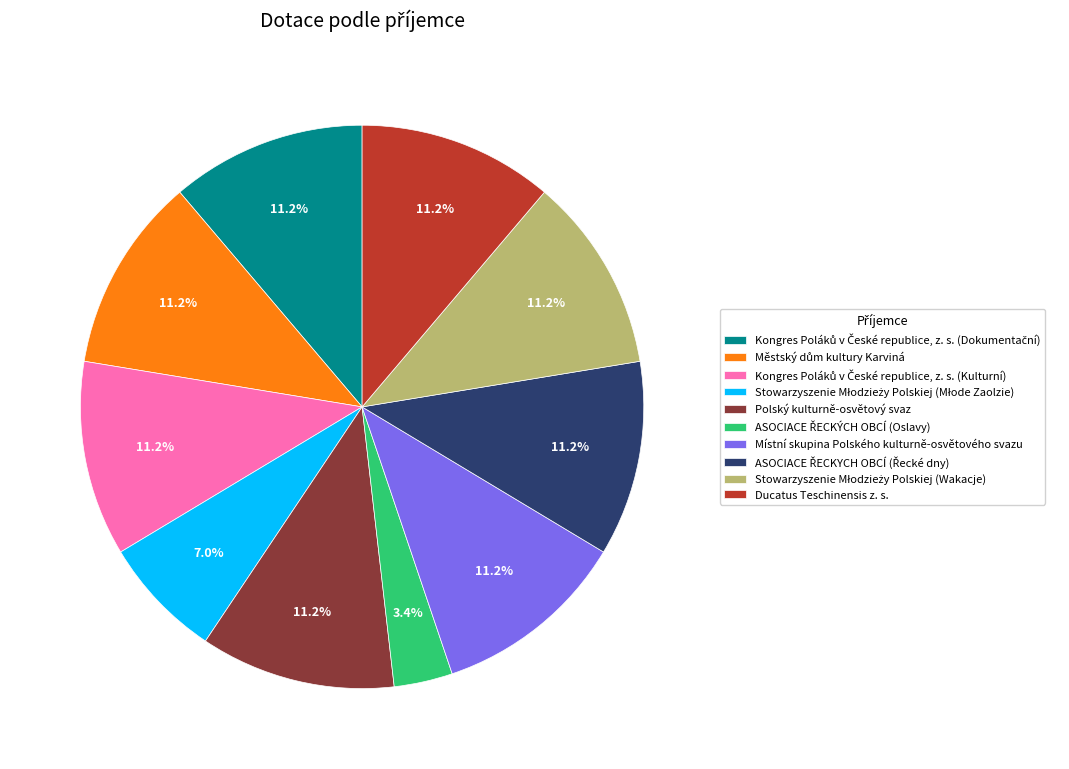

What portion of the pie excludes Ducatus Teschinensis z. s.?

88.8%